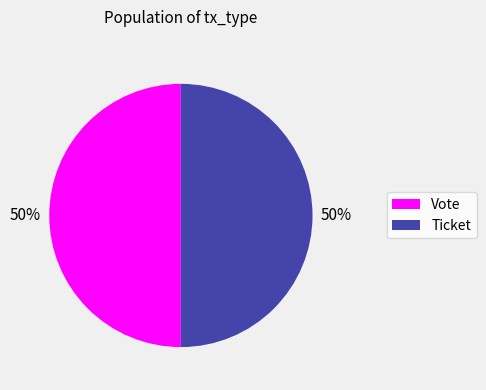

To the nearest percent, what is the average slice percentage?

50%